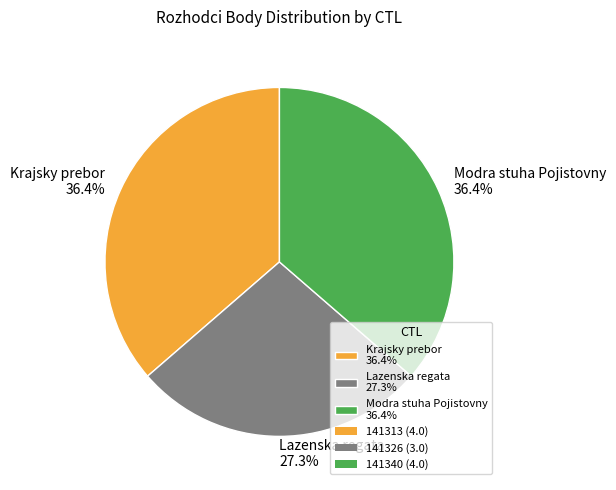

Is Modra stuha Pojistovny 36.4% the majority of the pie?

No